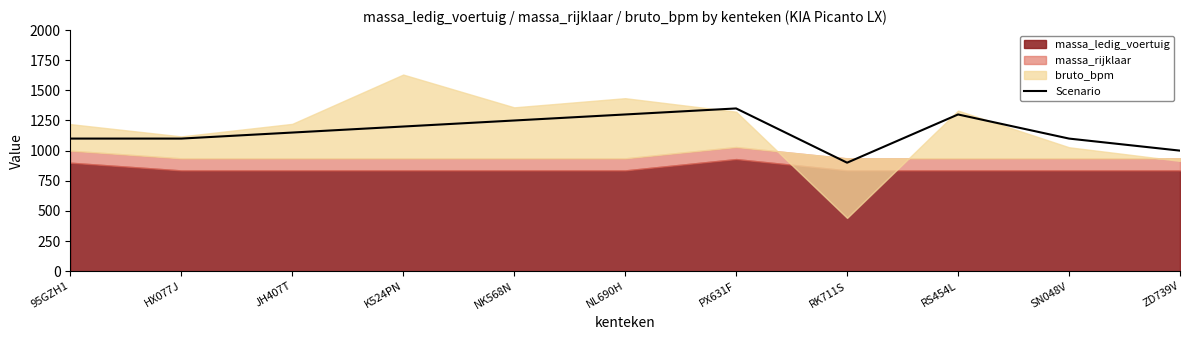

True or false: Scenario has a value of 2030 at RS454L.

False